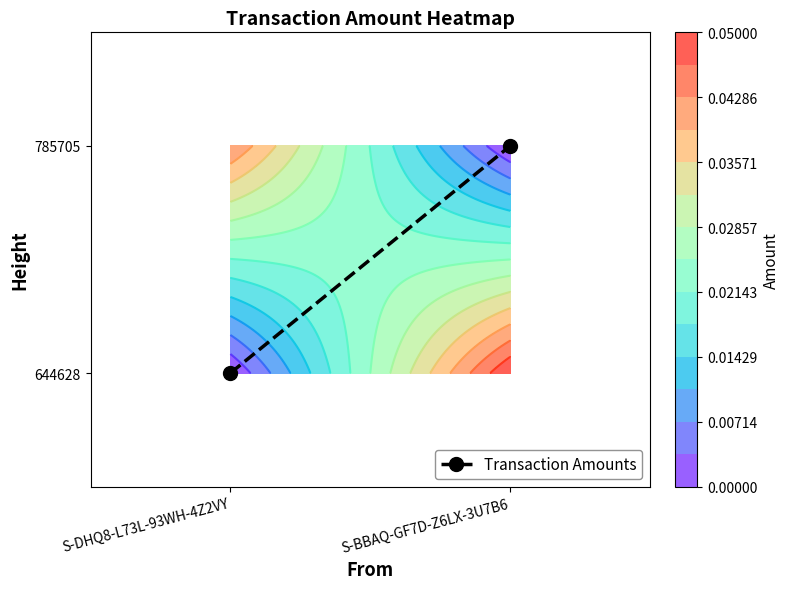

What is the change in value from S-DHQ8-L73L-93WH-4Z2VY to S-BBAQ-GF7D-Z6LX-3U7B6?

+1